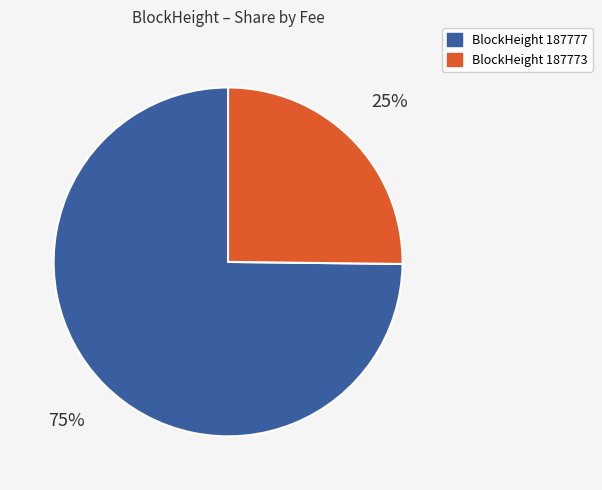

Does any single category account for the majority?

Yes